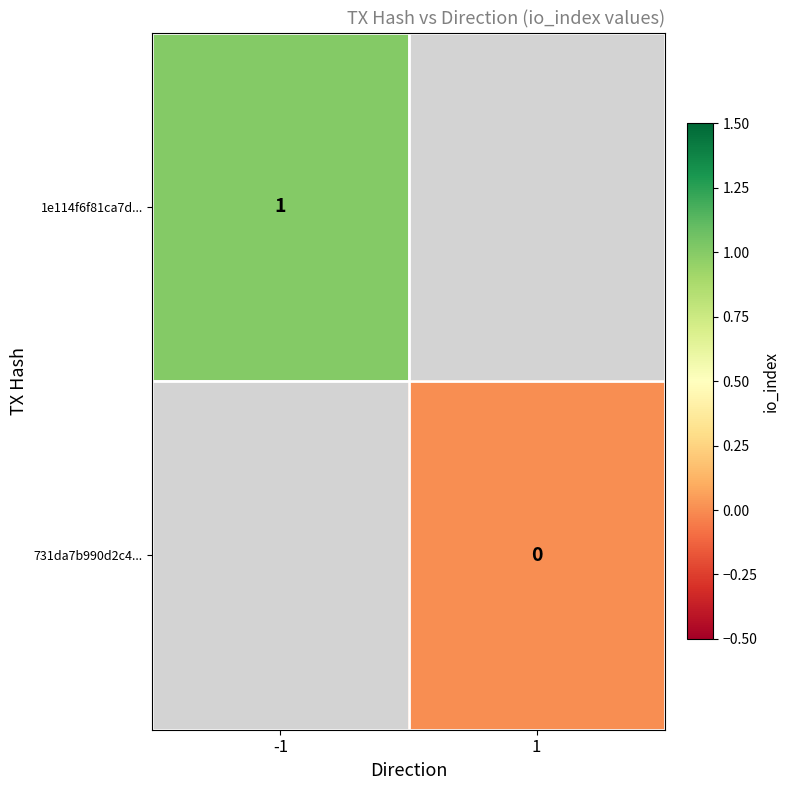

At how many categories does at least one series exceed 0?

1